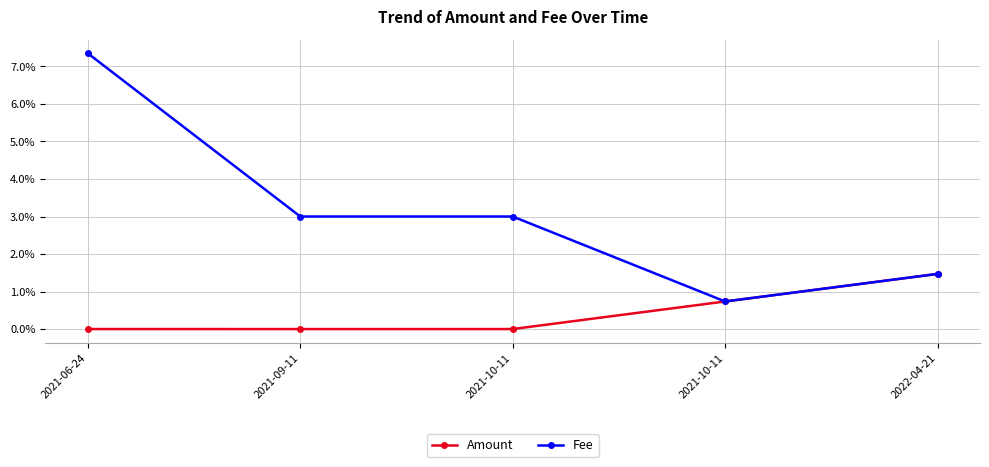

Does the chart have visible grid lines?

Yes